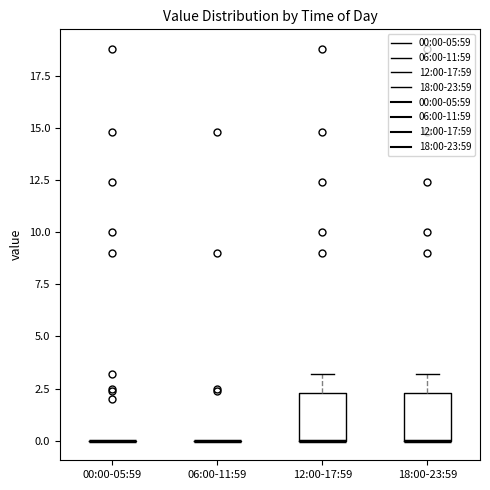

Reading left to right, read every box against the y-axis: the position of its median line, the range the box covers, and the ends of its whiskers. The values are not printed on the chart, so give them approximately, as read against the axis.

00:00-05:59: box collapsed to a line at 0.0, whiskers 0.0 to 0.0
06:00-11:59: box collapsed to a line at 0.0, whiskers 0.0 to 0.0
12:00-17:59: median 0.0 (drawn on the box's lower edge), box 0.0 to 2.5, whiskers 0.0 to 3.0
18:00-23:59: median 0.0 (drawn on the box's lower edge), box 0.0 to 2.5, whiskers 0.0 to 3.0